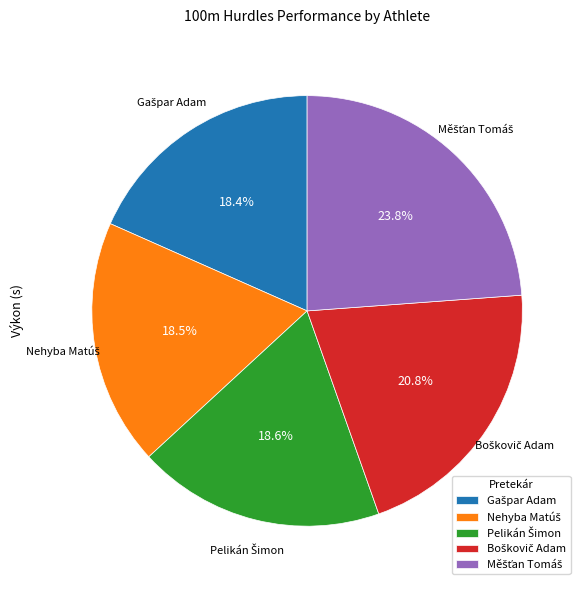

Is there a majority slice in this chart?

No